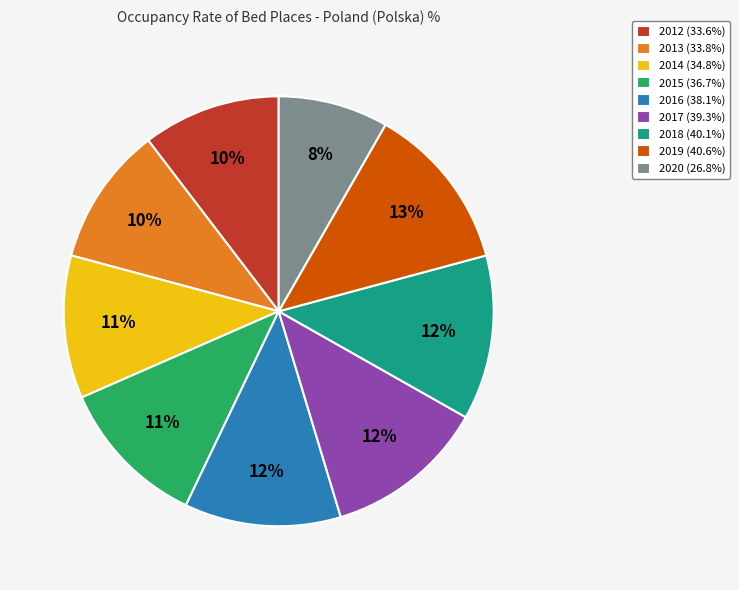

The 2014 slice represents 11% of the pie. True or false?

True